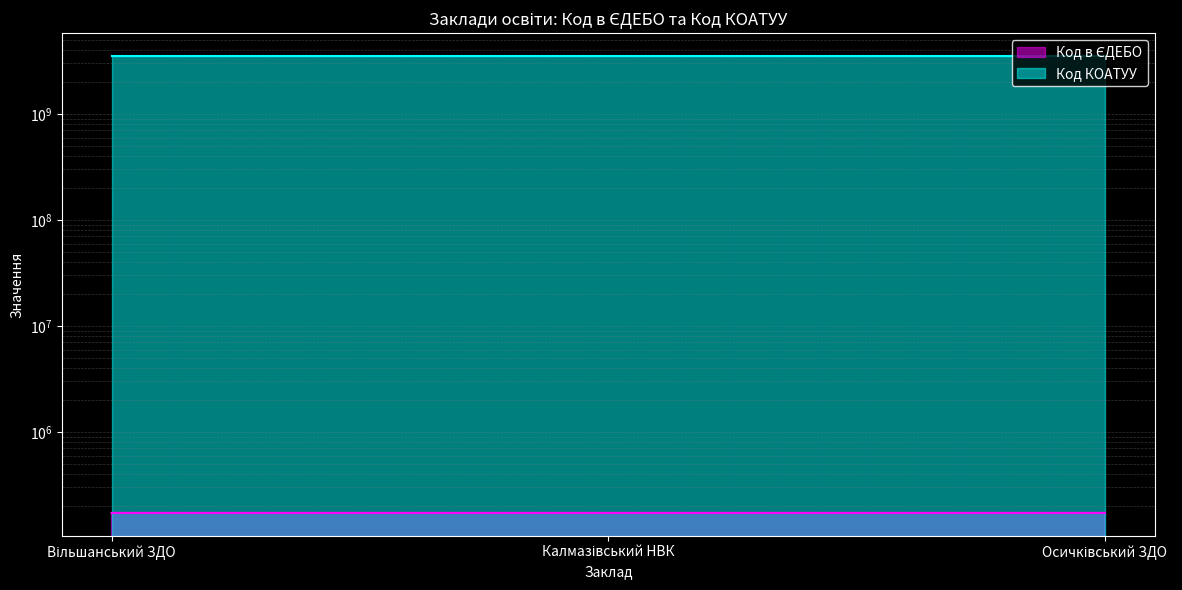

Rank the categories by value from lowest to highest.

Осичківський ЗДО, Вільшанський ЗДО, Калмазівський НВК